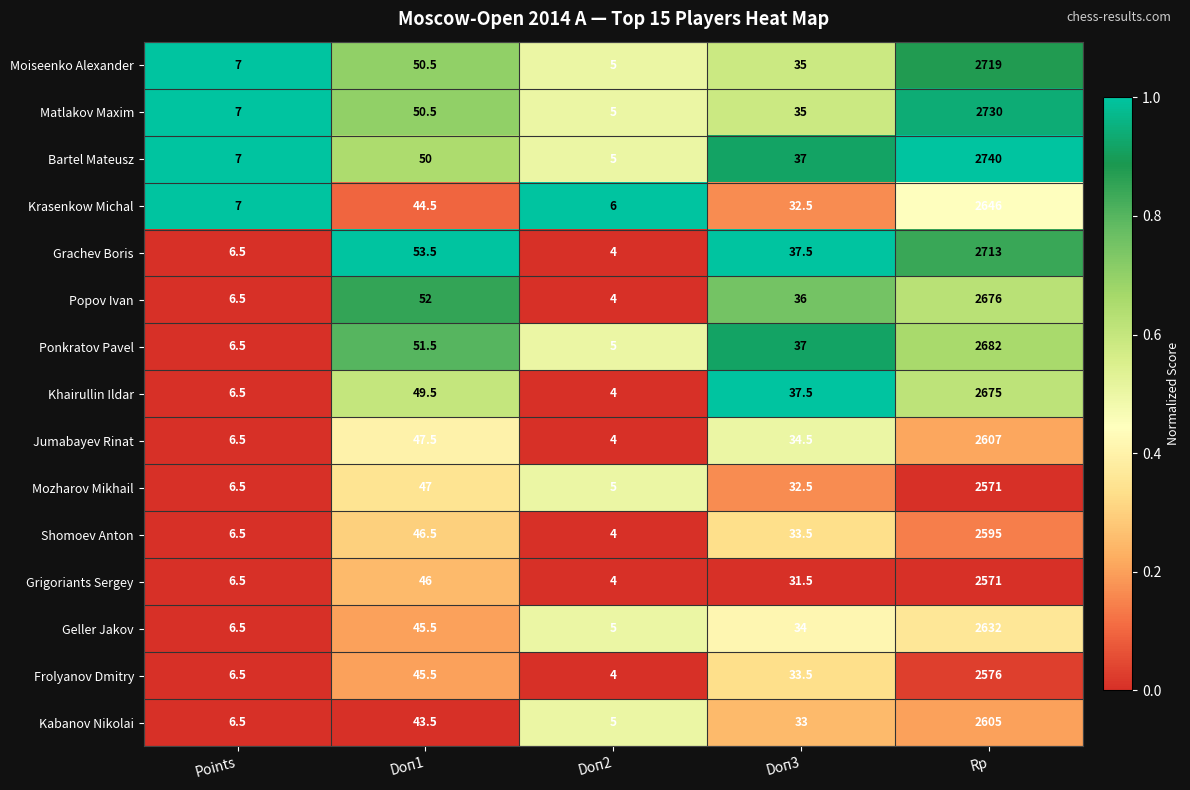

At which category is the sum across all series the highest?

Rp